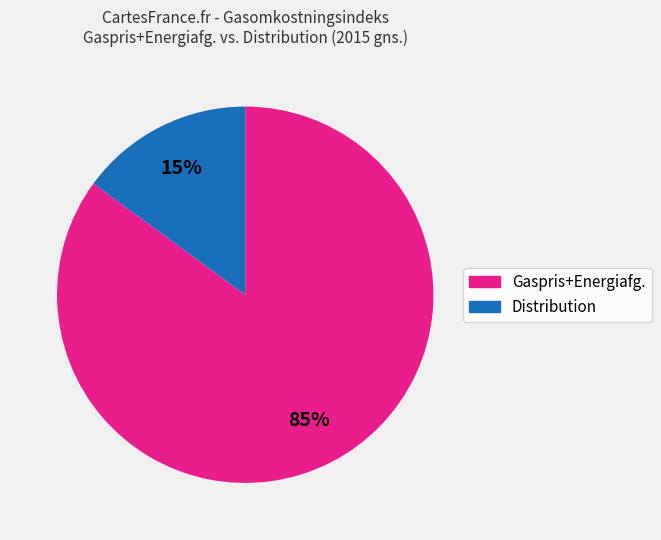

Does any single category account for the majority?

Yes